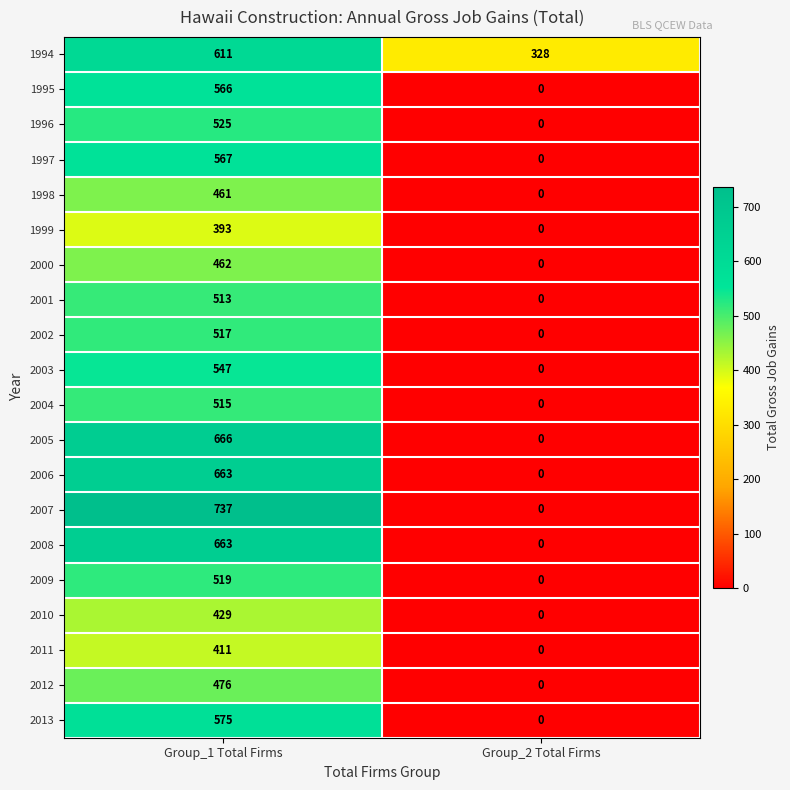

Which series changed the most between Group_1 Total Firms and Group_2 Total Firms?

2007